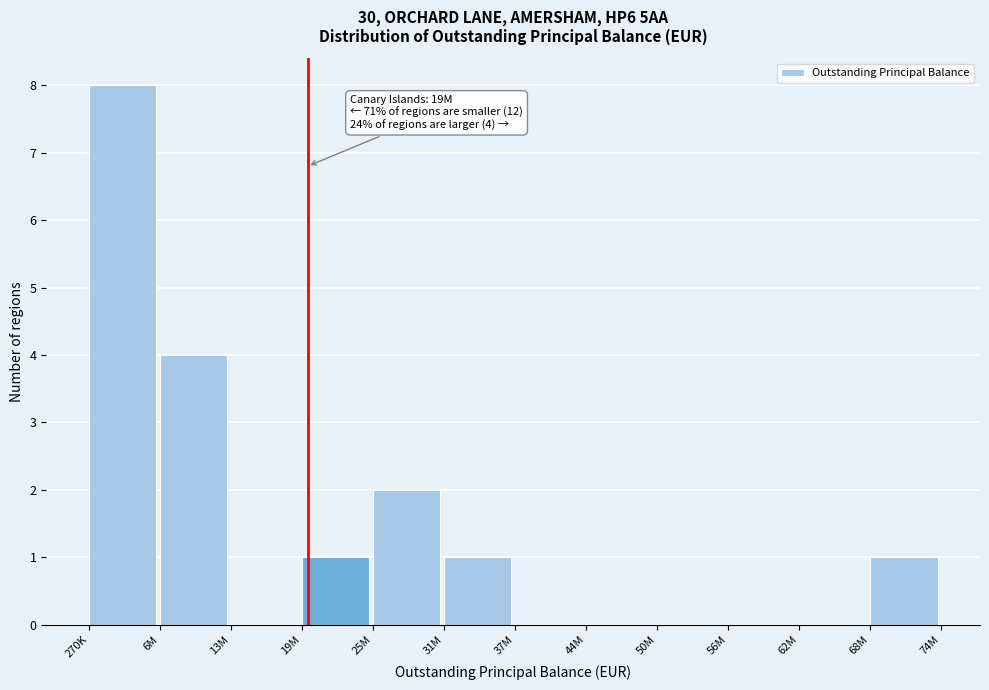

Reading left to right, list all the values displayed in this chart.

270K=8	6M=4	13M=0	19M=1	25M=2	31M=1	37M=0	44M=0	50M=0	56M=0	62M=0	68M=1